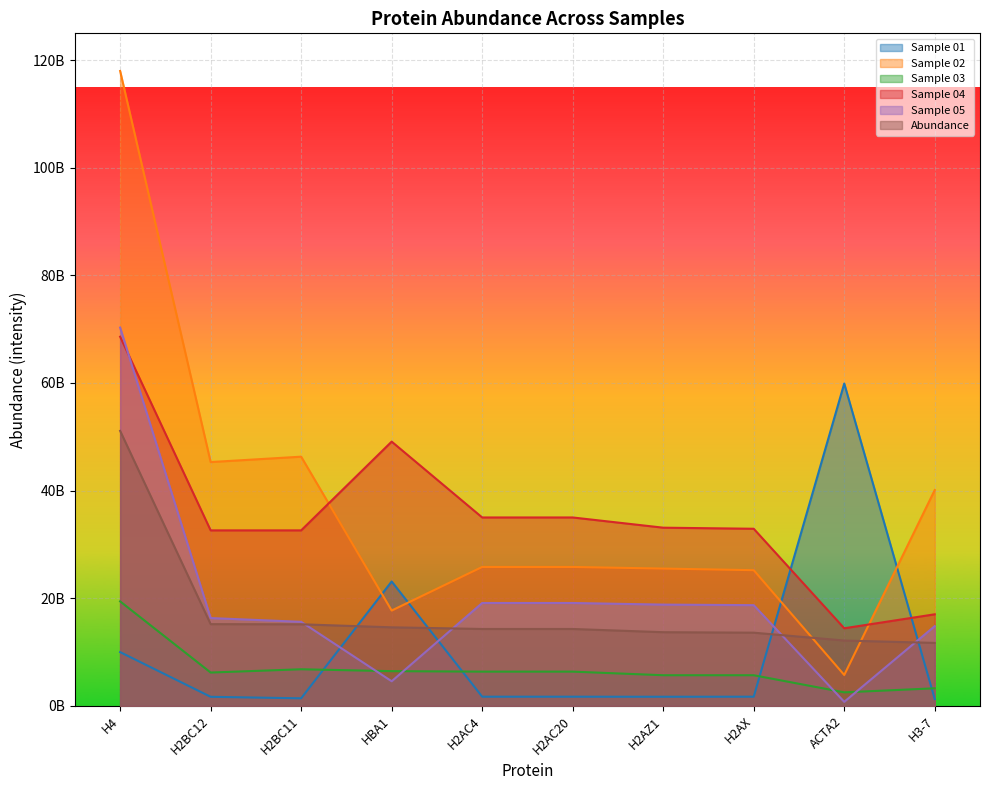

Rank the series by their maximum value, from highest to lowest.

Sample 02, Sample 05, Sample 04, Sample 01, Abundance, Sample 03